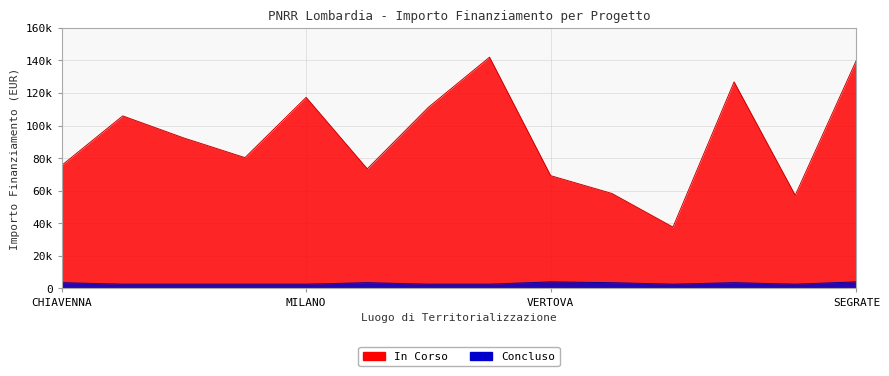

At which category is the sum across all series the highest?

DESENZANO DEL GARDA